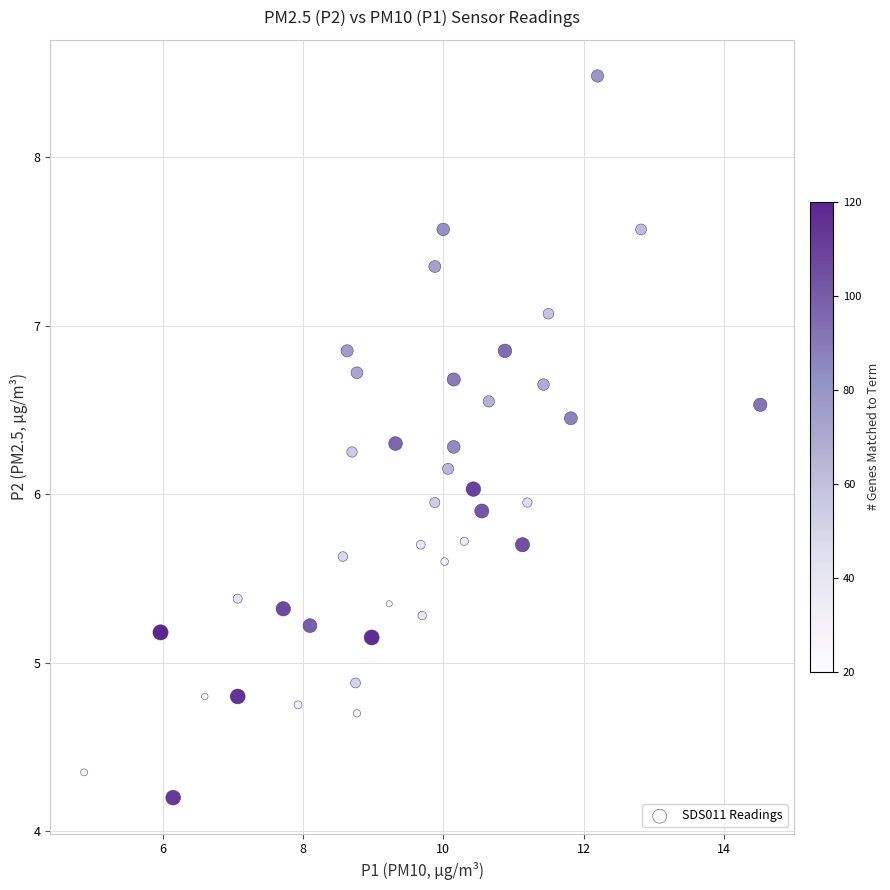

What is the range of X values (max minus min)?

9.6